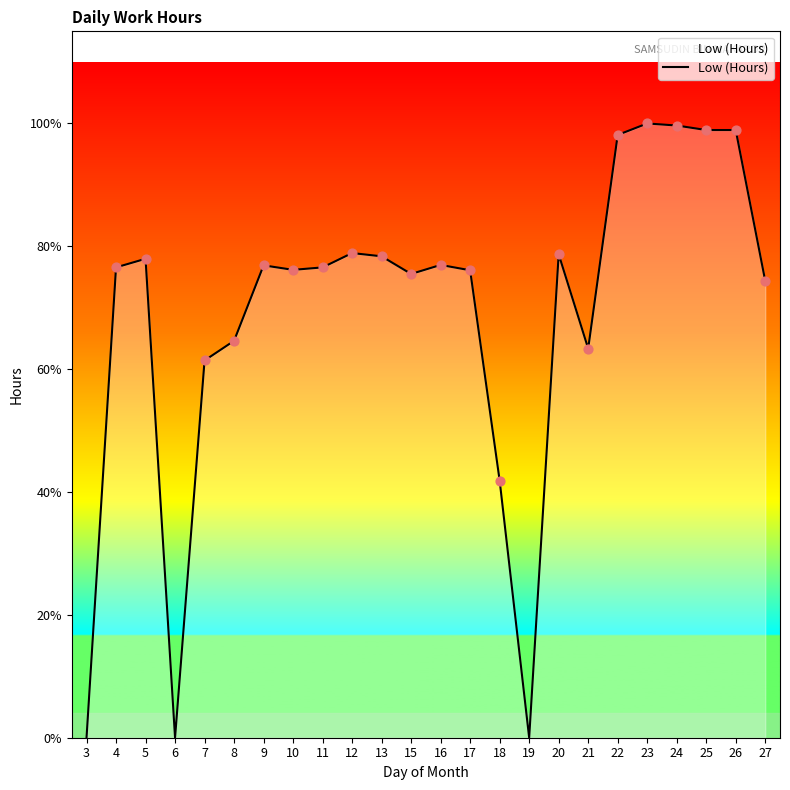

Which has a higher value, 27 or 12?

12